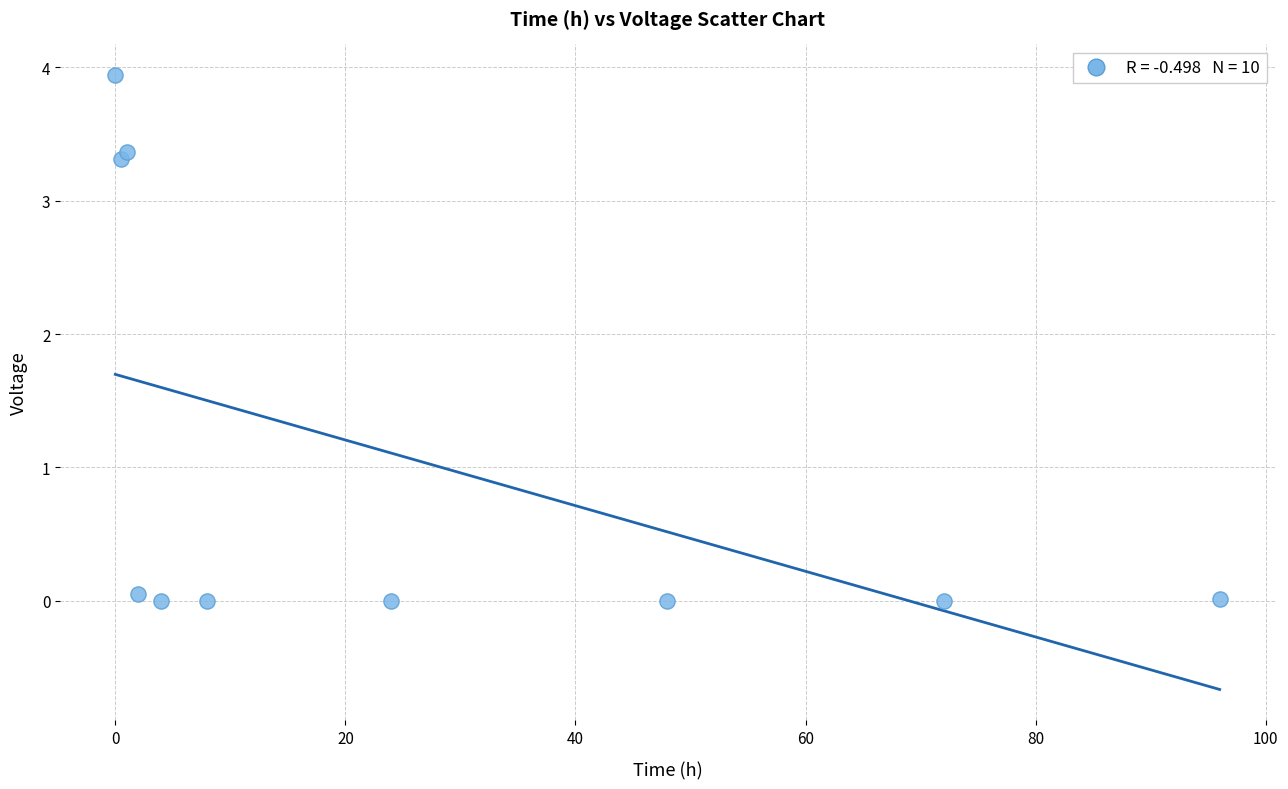

What is the average Y value?

1.1